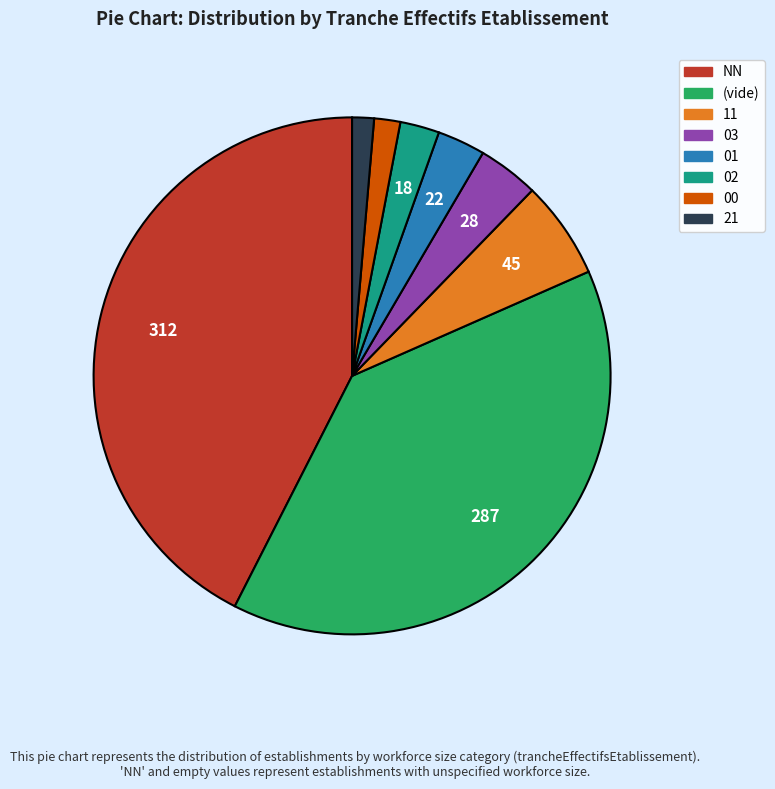

How many slices are in this pie chart?

8